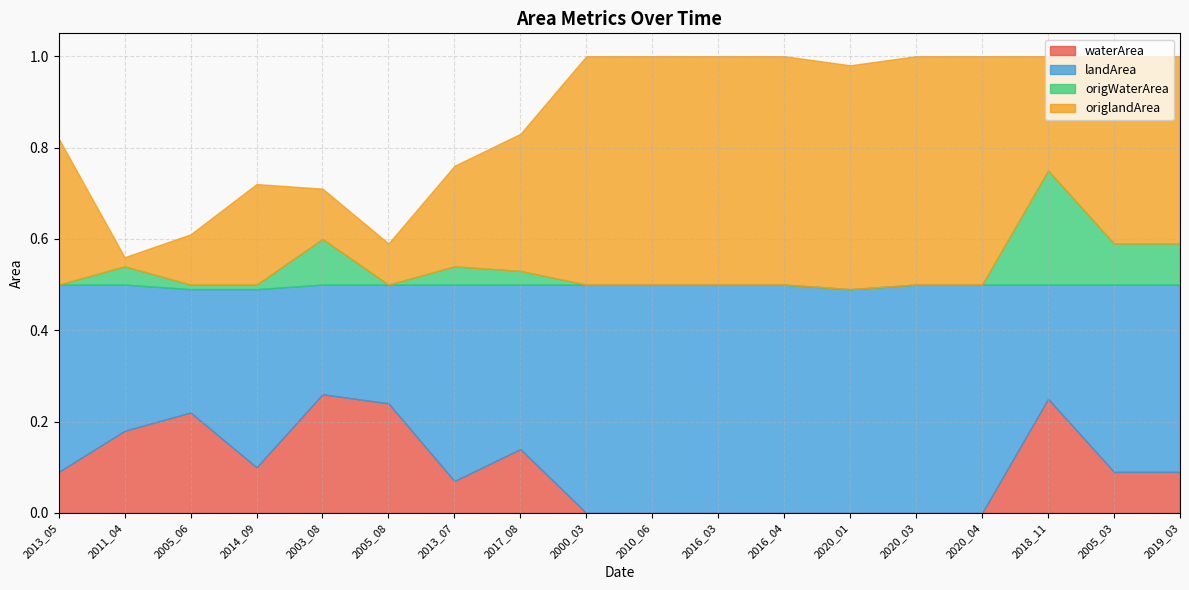

What position from the left is 2020_03?

14